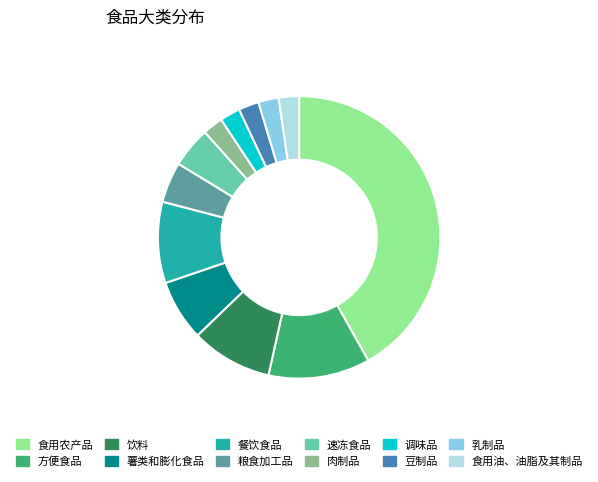

Is the sum of 调味品 and 乳制品 greater than half?

No